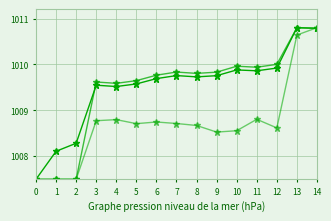

Reading left to right, extract all data points from this chart.

duration: 1007.5	1008.1	1008.3	1009.5	1009.5	1009.6	1009.7	1009.8	1009.7	1009.8	1009.9	1009.9	1009.9	1010.8	1010.8
training_duration: 1007.5	1007.5	1007.5	1009.6	1009.6	1009.6	1009.8	1009.8	1009.8	1009.8	1010.0	1009.9	1010.0	1010.8	1010.8
logloss: 1007.5	1007.5	1007.5	1008.8	1008.8	1008.7	1008.7	1008.7	1008.7	1008.5	1008.6	1008.8	1008.6	1010.6	1010.8